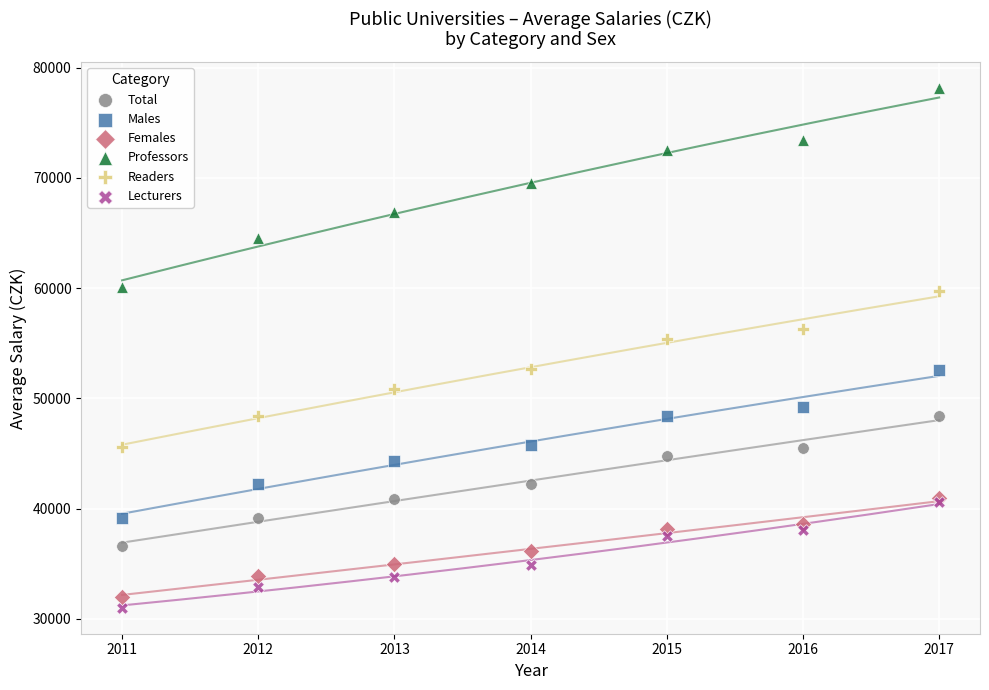

Across all series, what Y value is closest to 54576?

55354.5